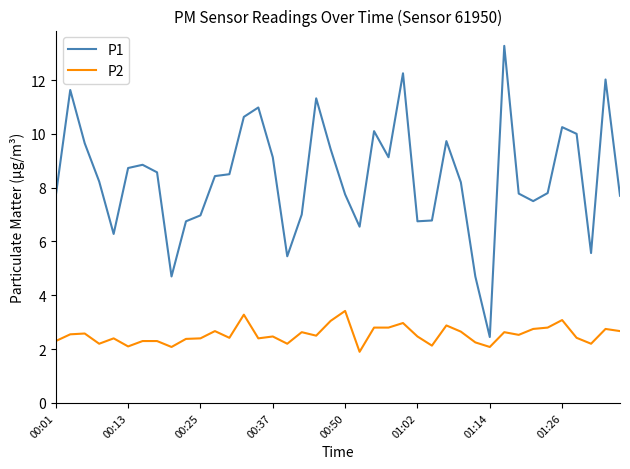

What is the average value of the P2 series?

2.5